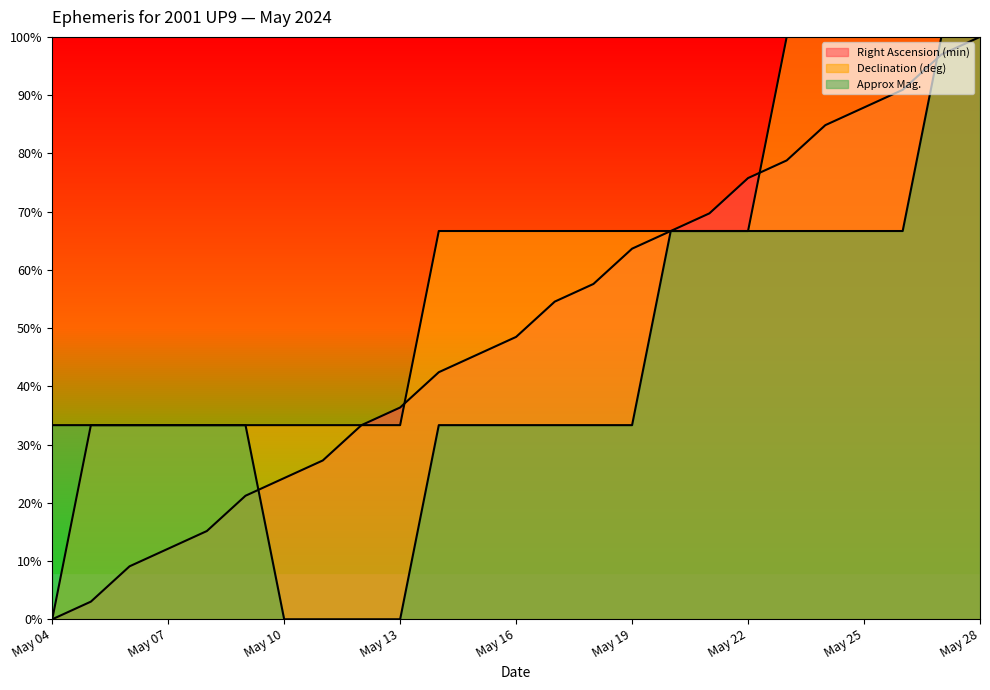

Where is Declination (deg) nearest to the value 50?

May 14